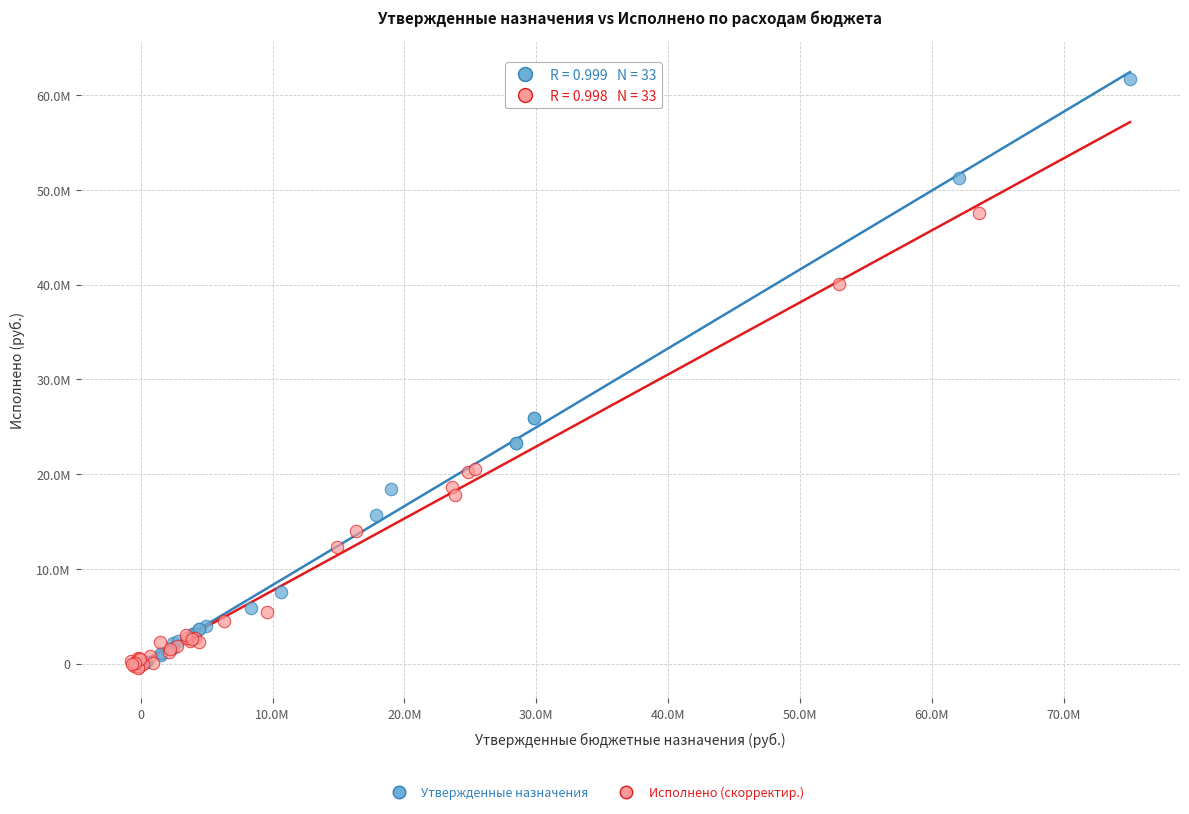

Which series has the widest spread of Y values?

Утвержденные назначения